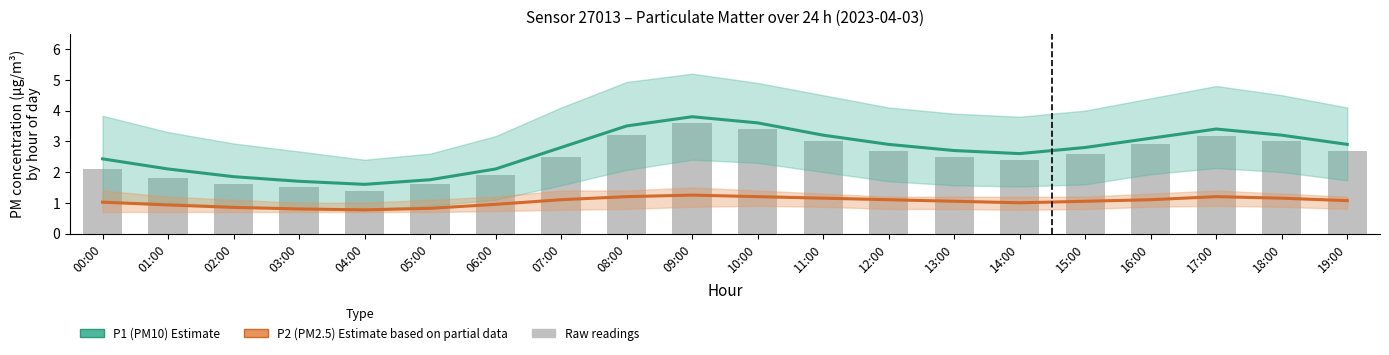

Is it true that P2 (PM2.5) Estimate equals 0.6 at 18:00?

False